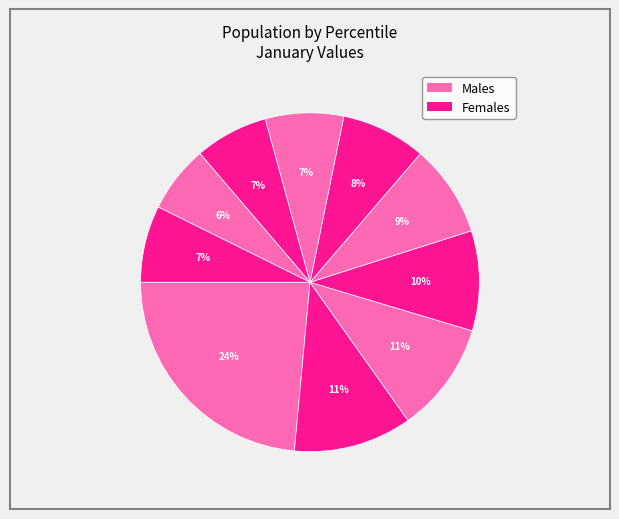

How many segments does this pie chart have?

10